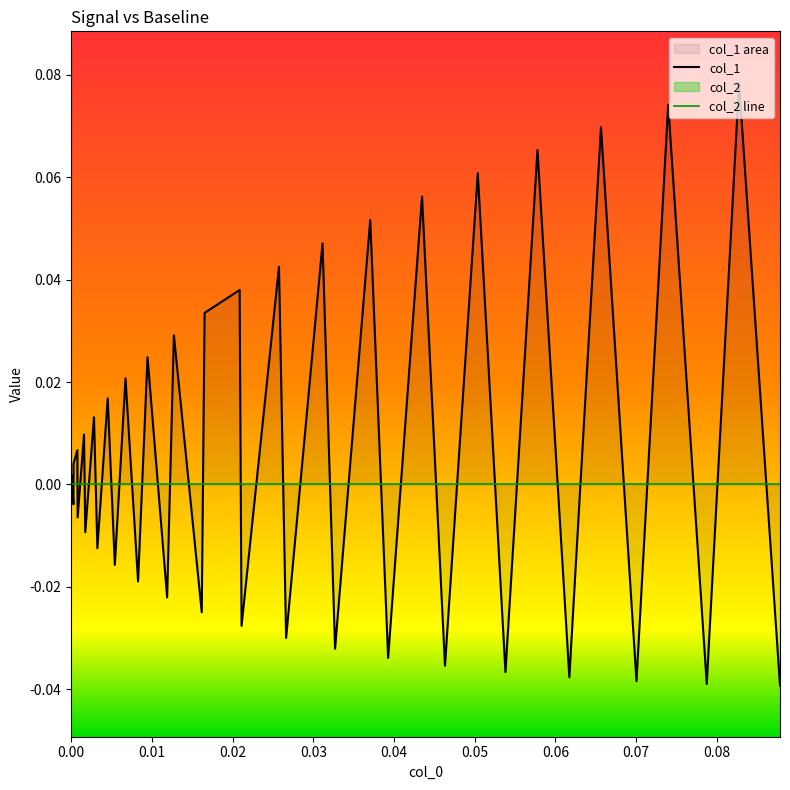

What is the difference between the second highest and minimum values in the col_1 series?

0.1